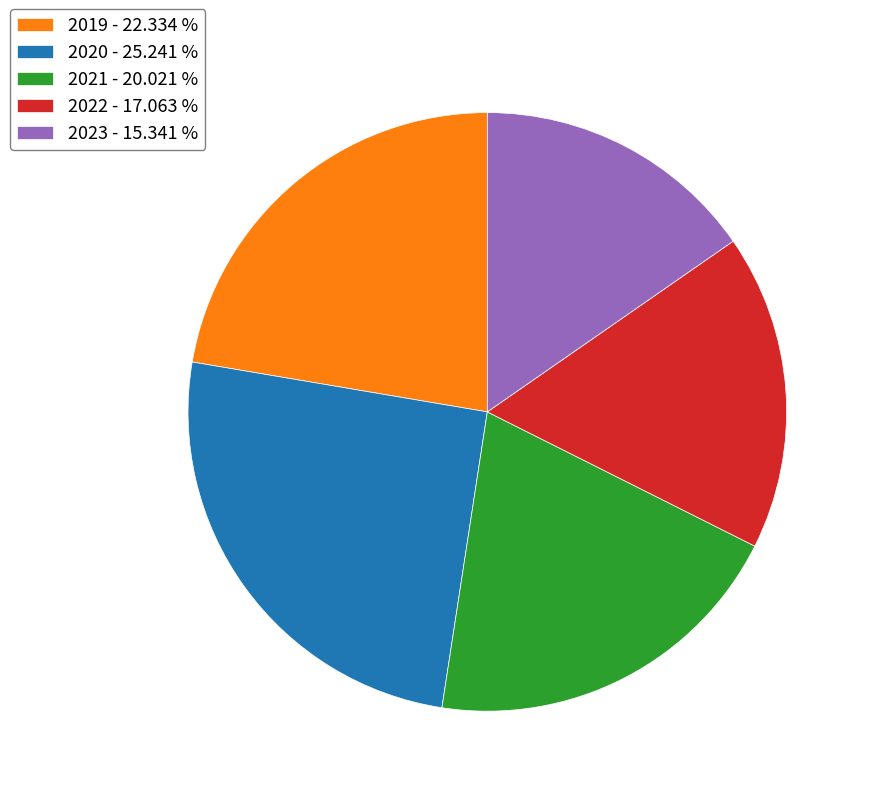

Combined, do 2019 - 22.334 % and 2021 - 20.021 % account for over 50%?

No